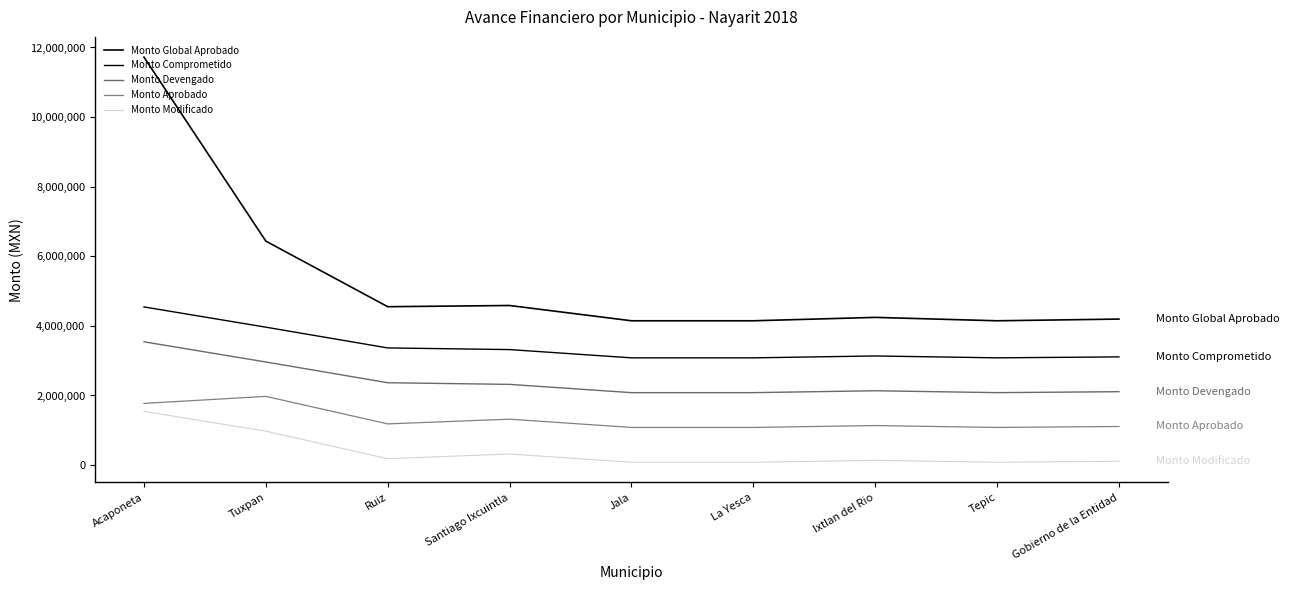

True or false: Monto Modificado has a value of 318933.5 at Santiago Ixcuintla.

True